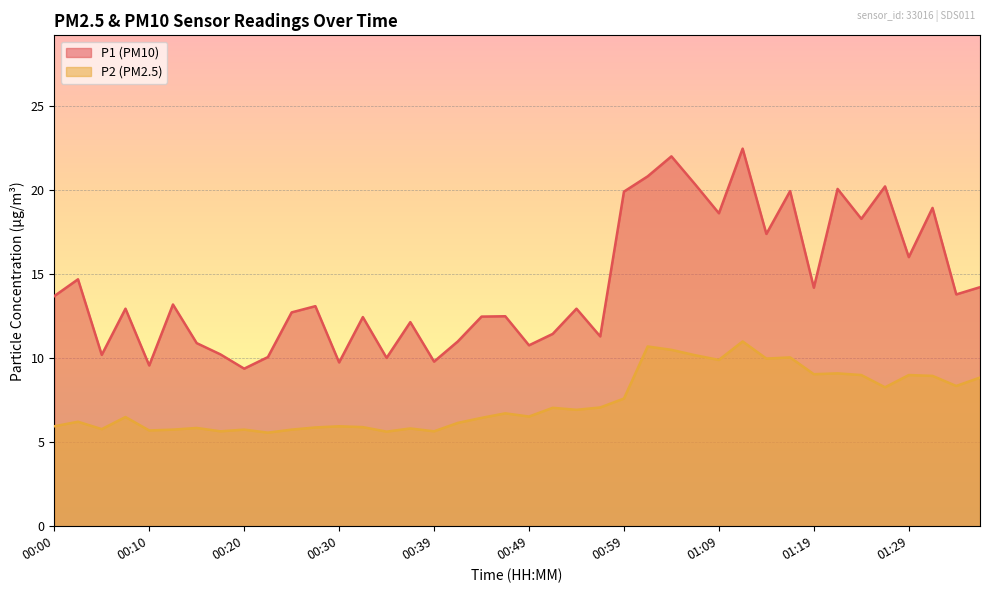

What is the difference between the second highest and minimum values in the P2 series?

5.1